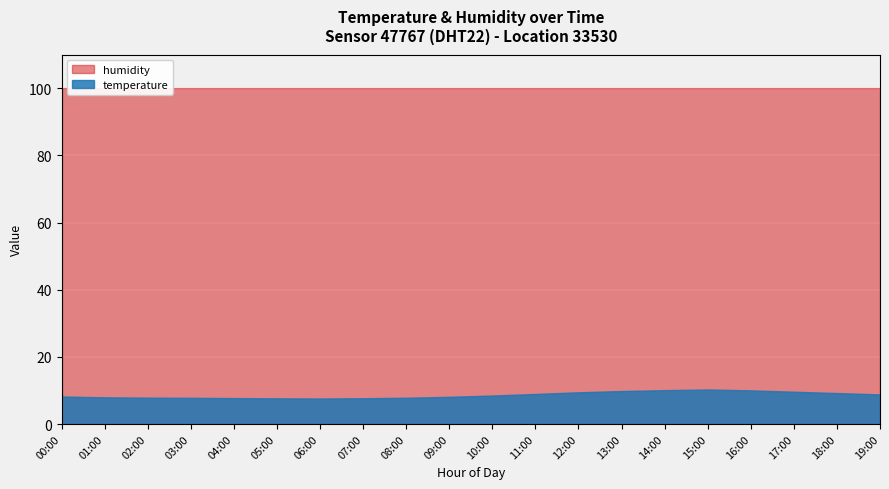

True or false: temperature has more than 0 interior local peaks.

True